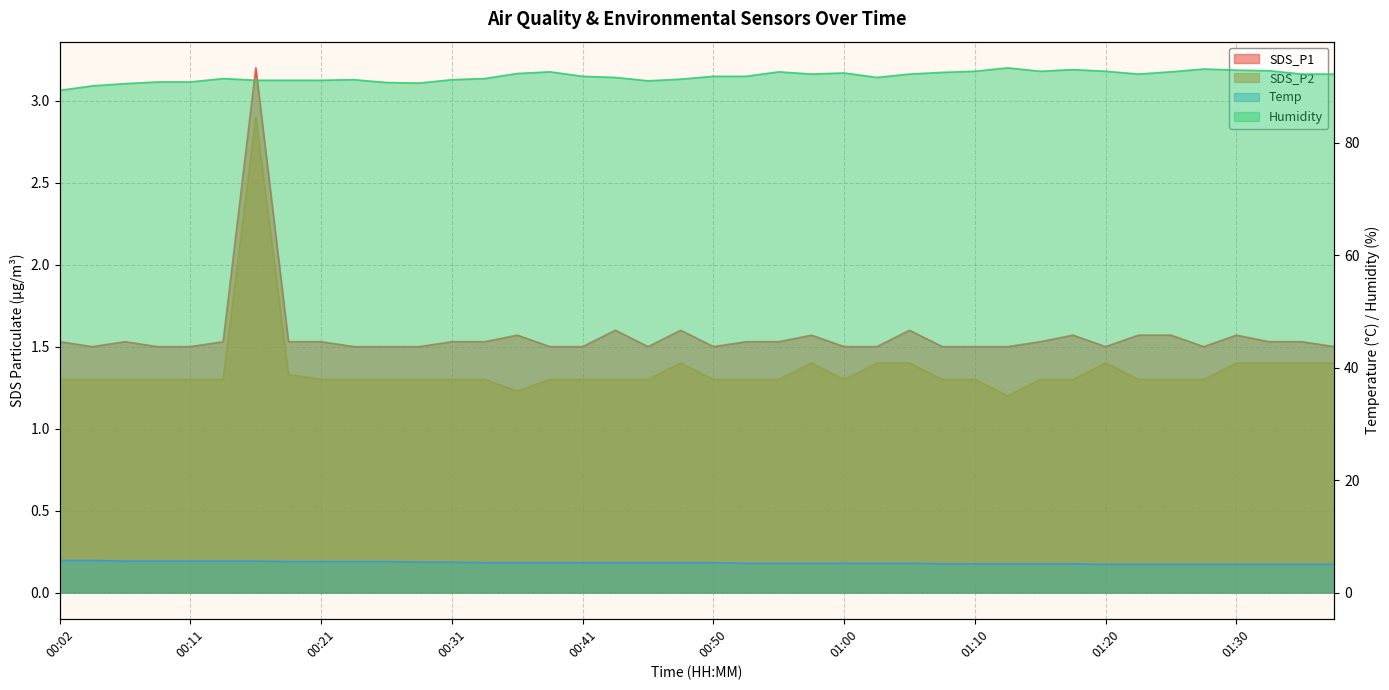

What is the average value of the SDS_P2 series?

1.4